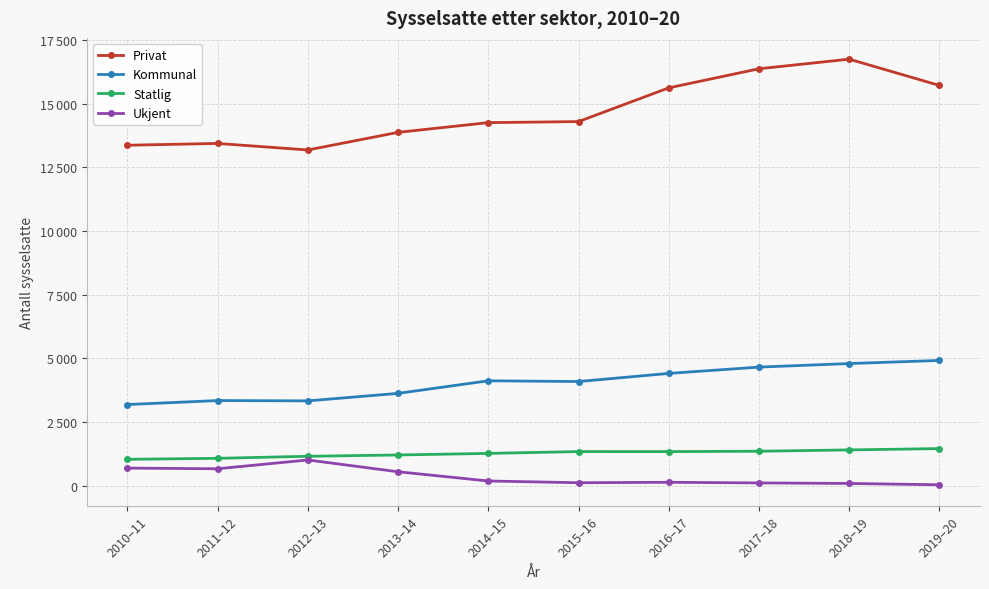

What is the approximate value of Privat at 2011–12?

13440